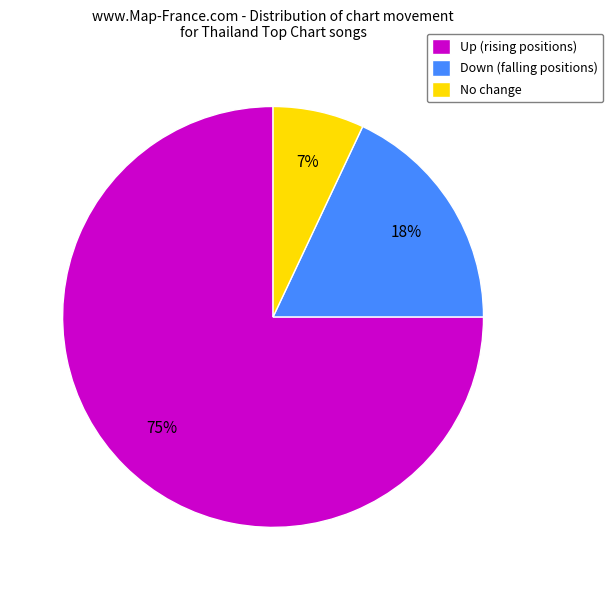

Which slice is the smallest?

No change